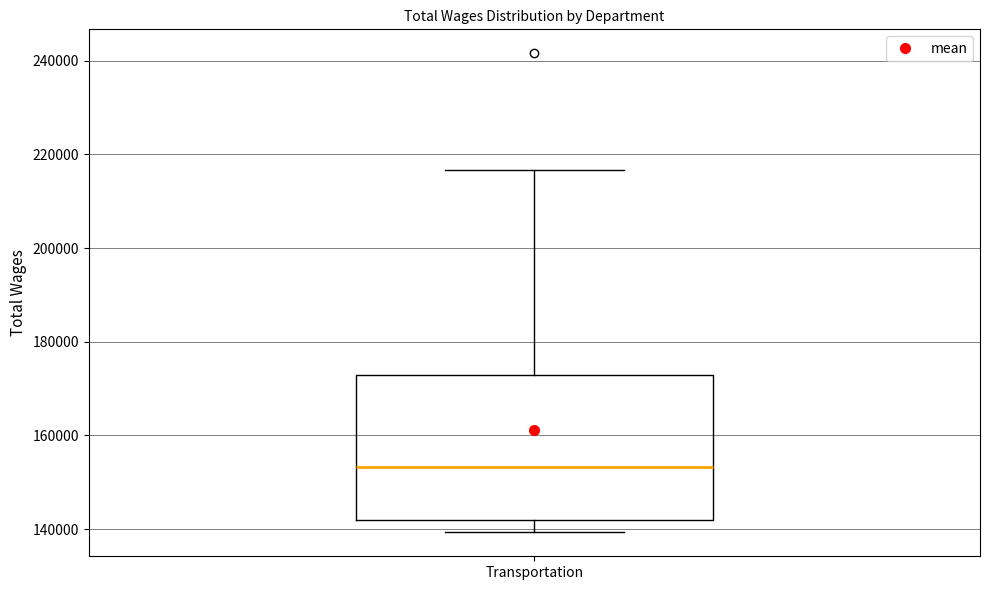

Where does the median line of the box for Transportation sit on the y-axis? The values are not printed on the chart, so give them approximately, as read against the axis.

154000